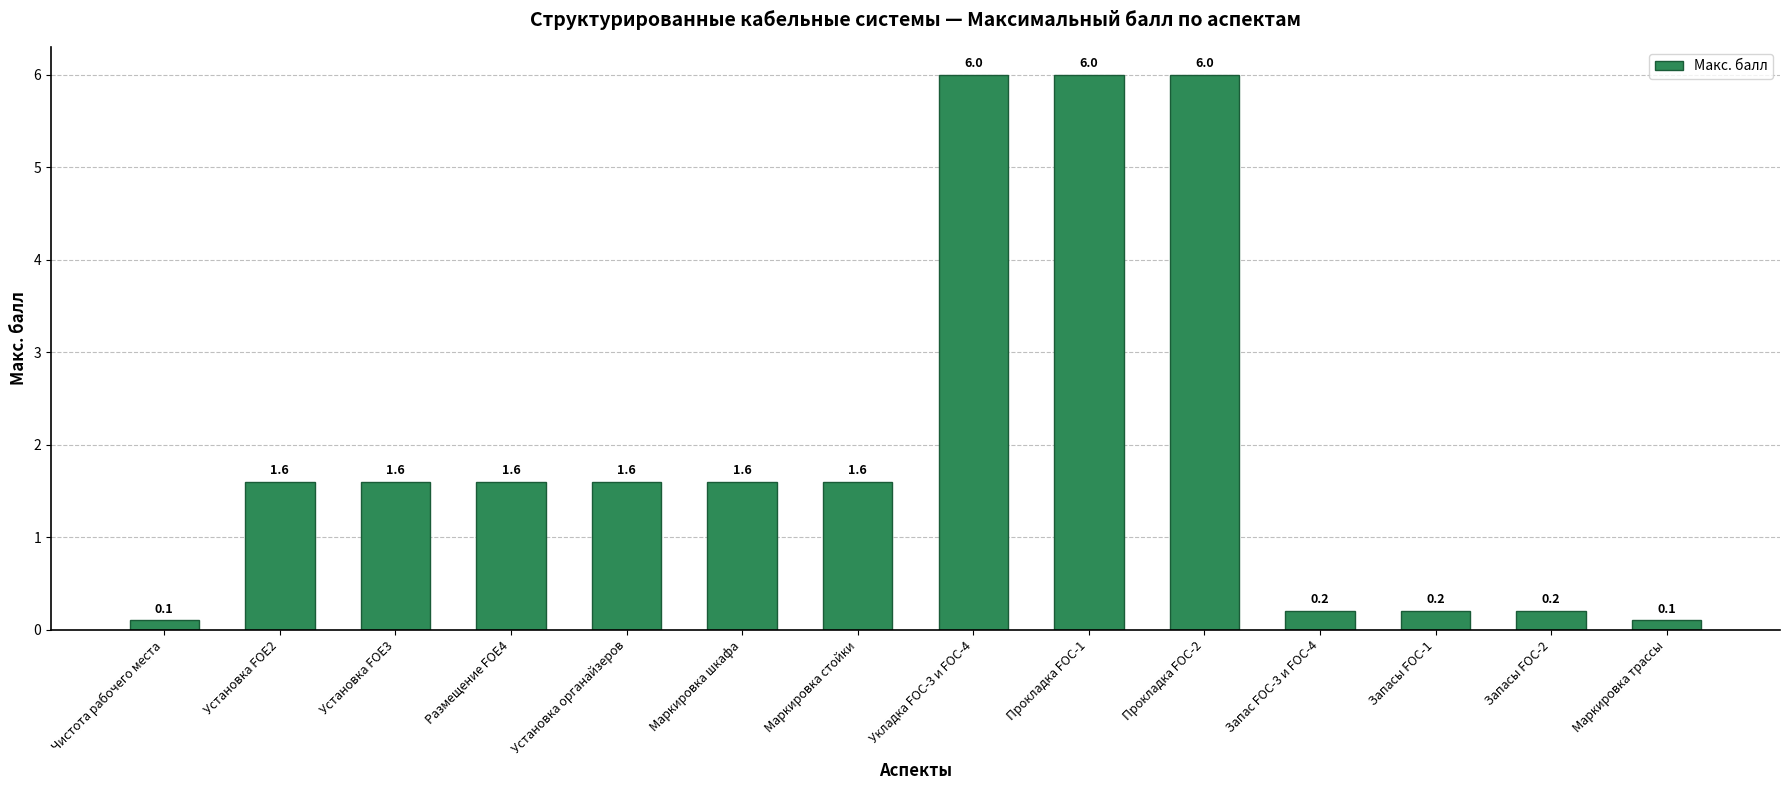

Where does the data first go above 1?

Установка FOE2